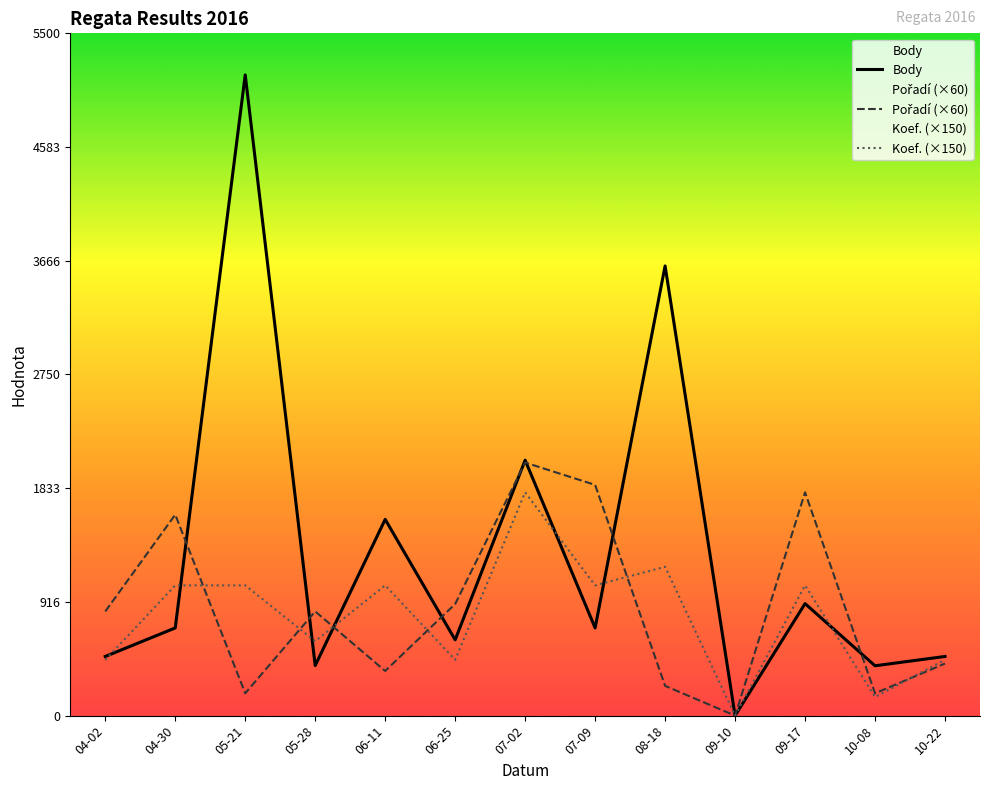

Which series changed the most between 09-10 and 10-22?

Body